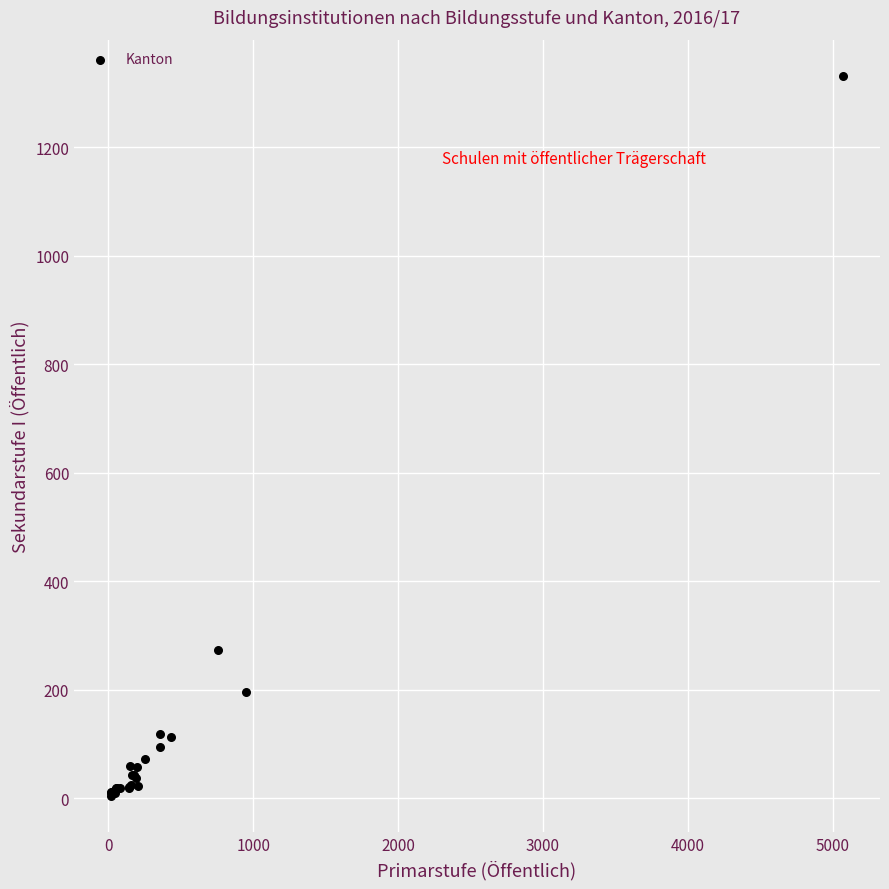

What Y value in the scatter plot is closest to 668?

274